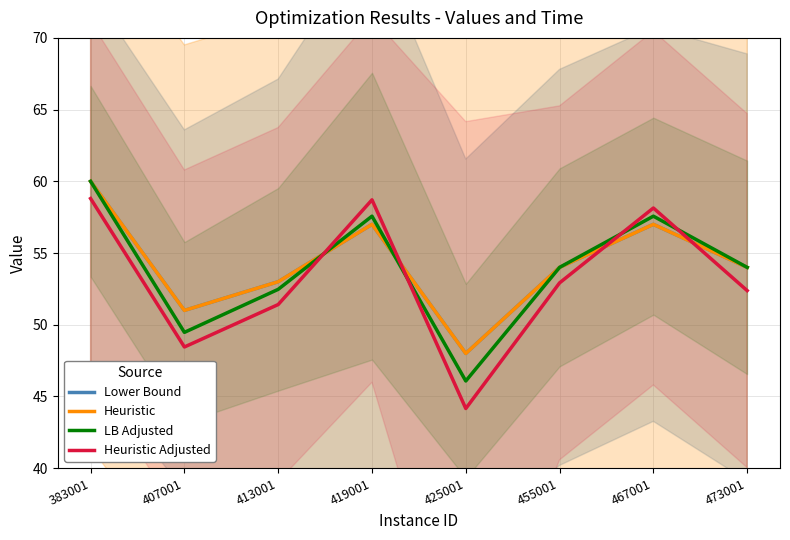

True or false: Heuristic Adjusted has a value of 58.1 at 467001.

True